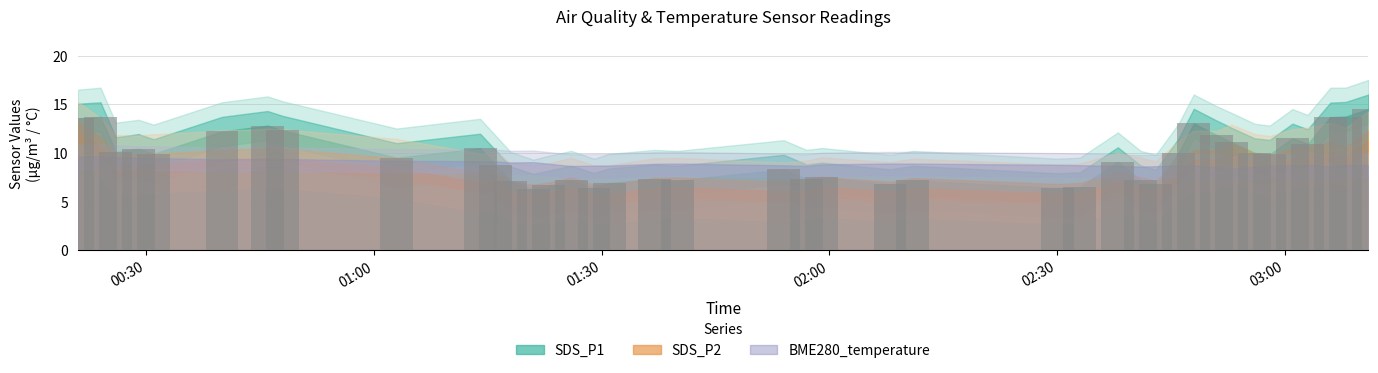

Which series changed the most between 2021-12-05 00:21 and 2021-12-05 02:43?

SDS_P1